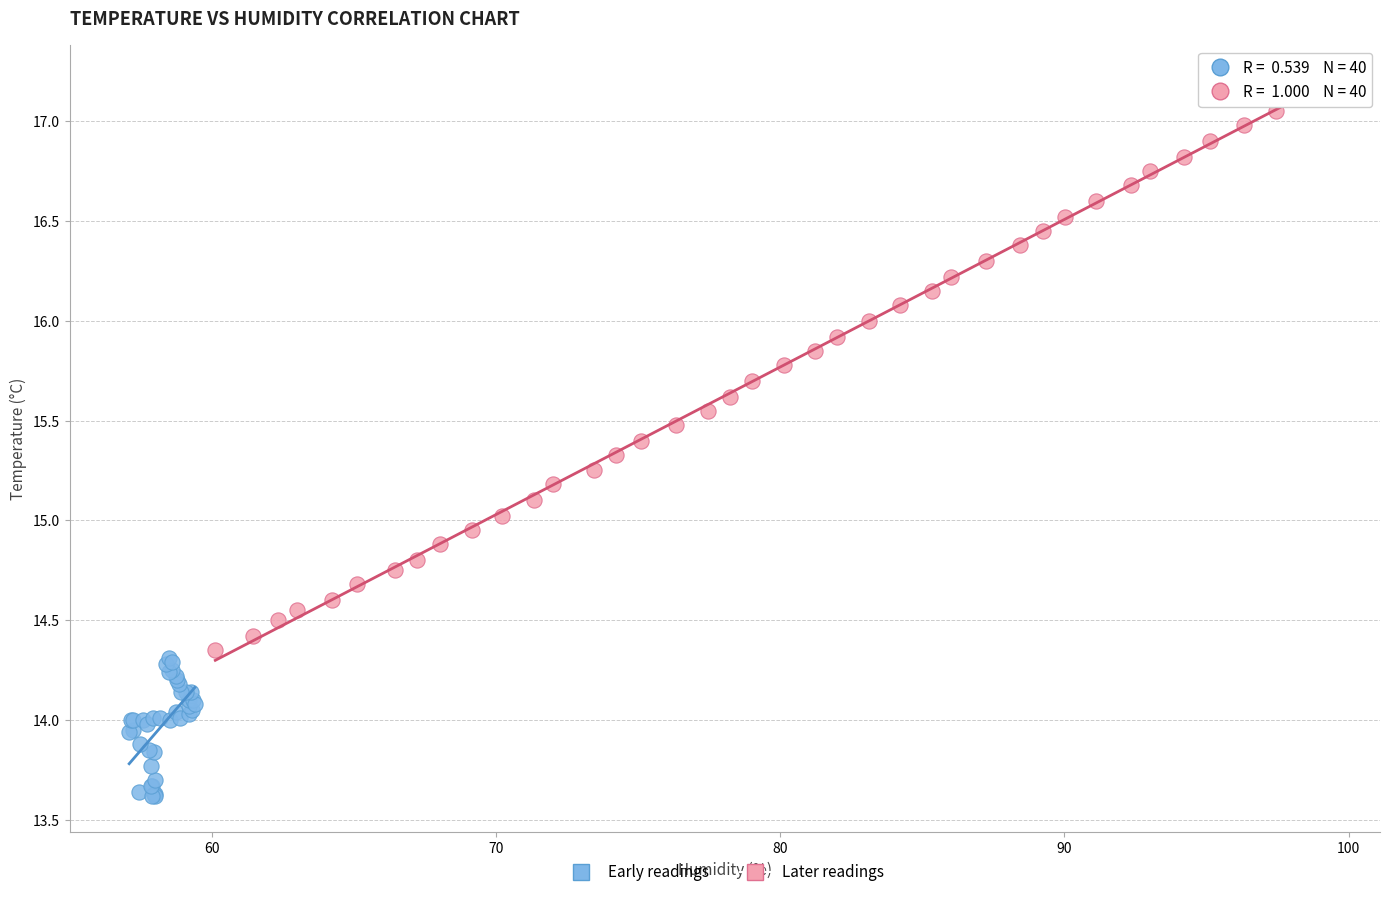

Which series has the widest spread of Y values?

Later readings